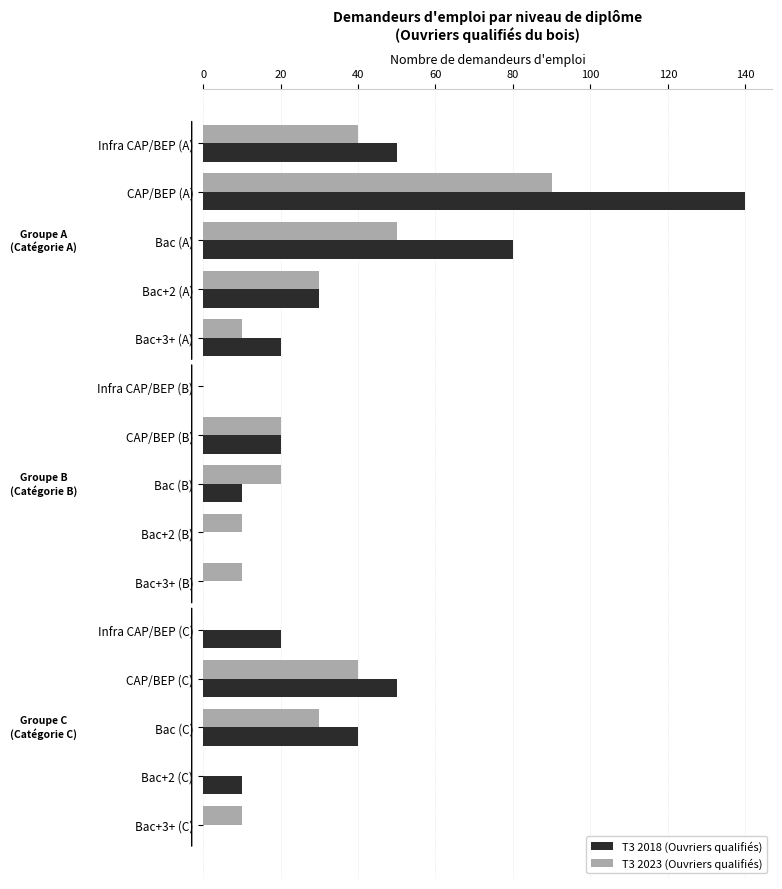

What is the sum of all T3 2018 (Ouvriers qualifiés) values?

470